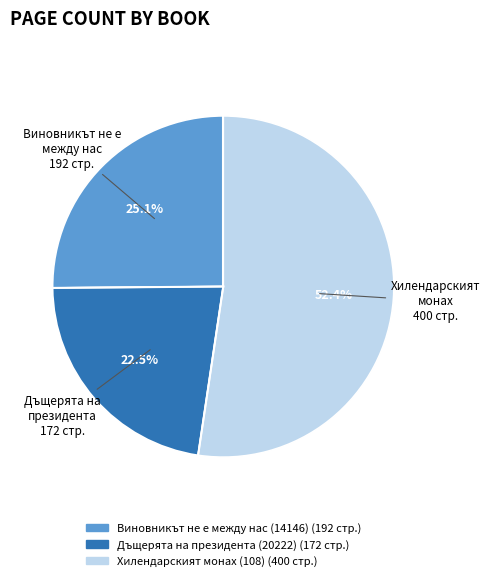

What is the smallest slice in the pie chart?

Дъщерята на президента (20222)